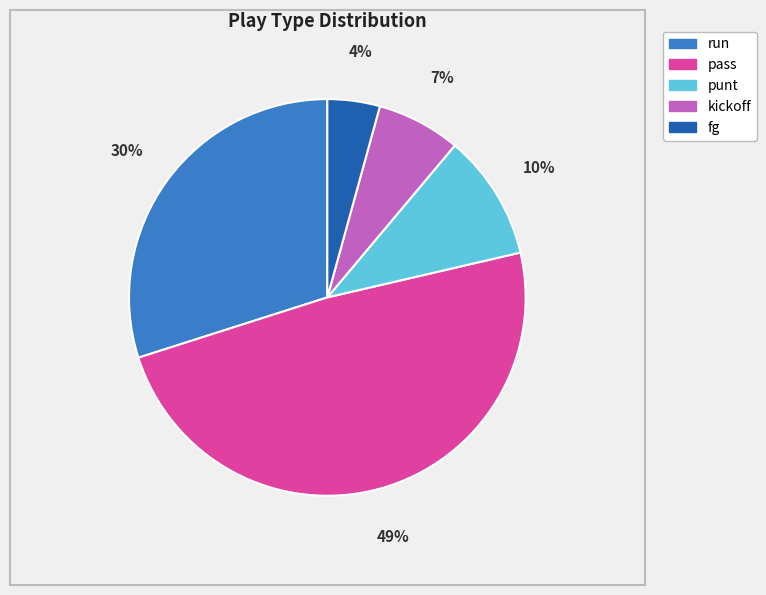

To the nearest percent, what percentage of the pie is run?

30%